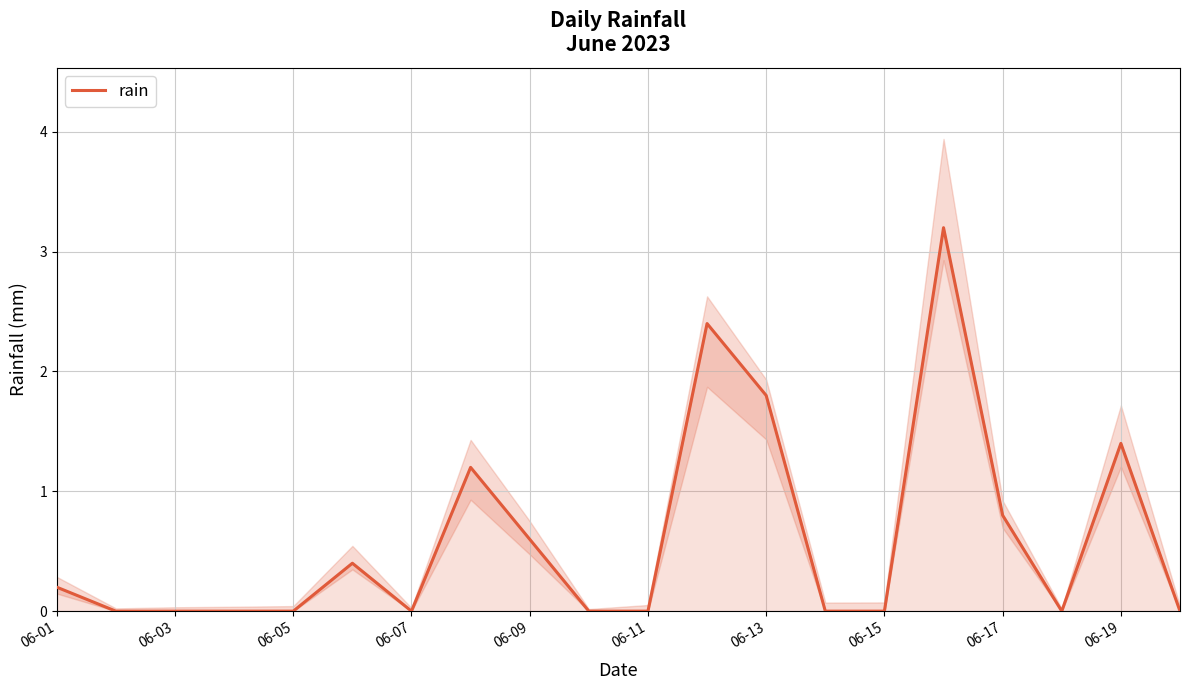

How many lines are shown in the chart?

1